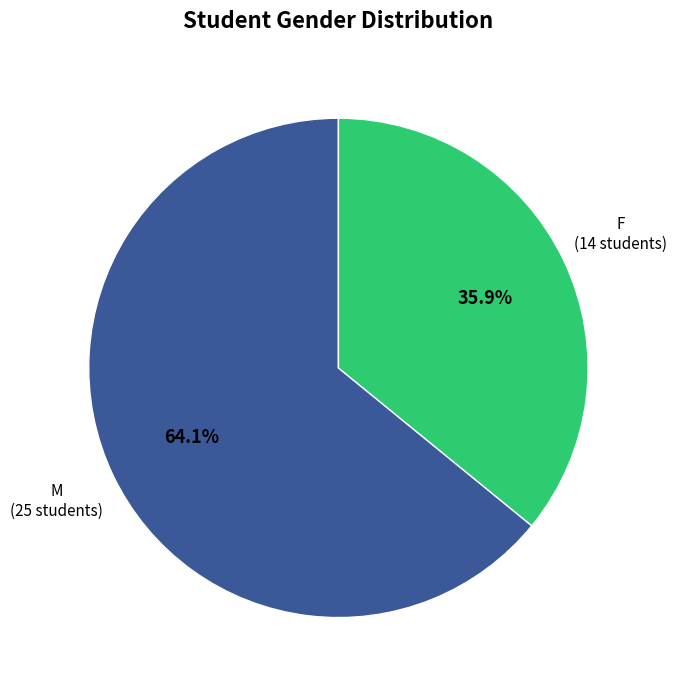

Does any single category account for the majority?

Yes